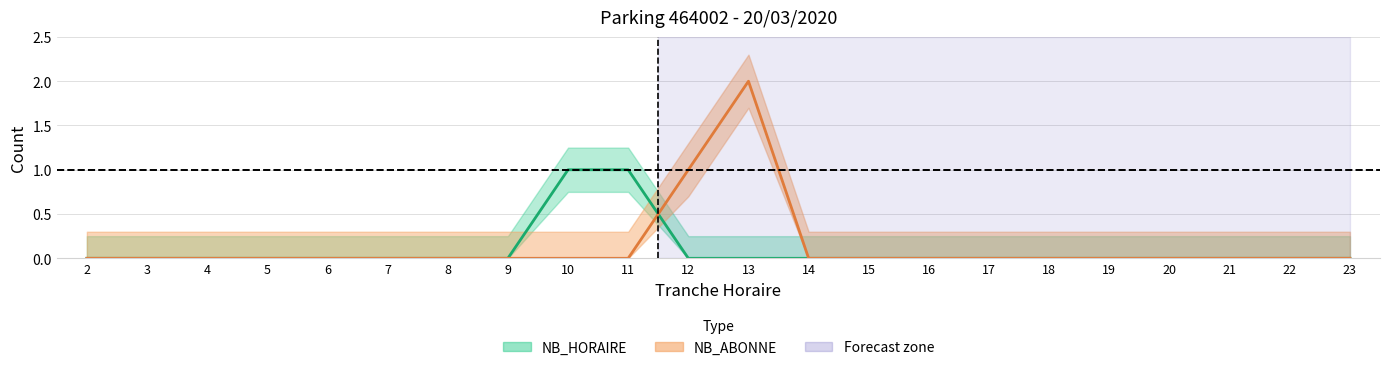

Where is NB_ABONNE nearest to the value 1?

12